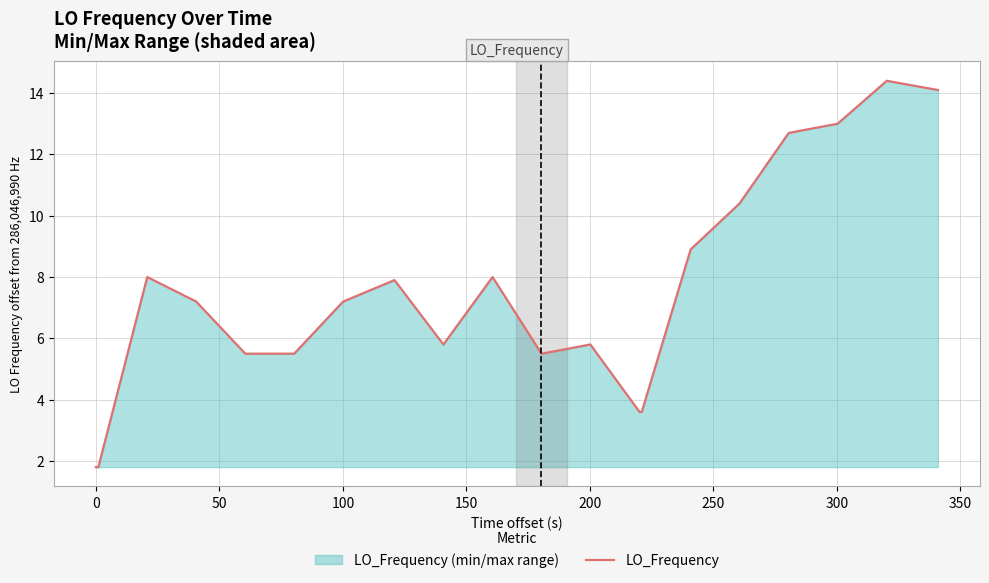

Does the chart display data point markers on the line(s)?

No